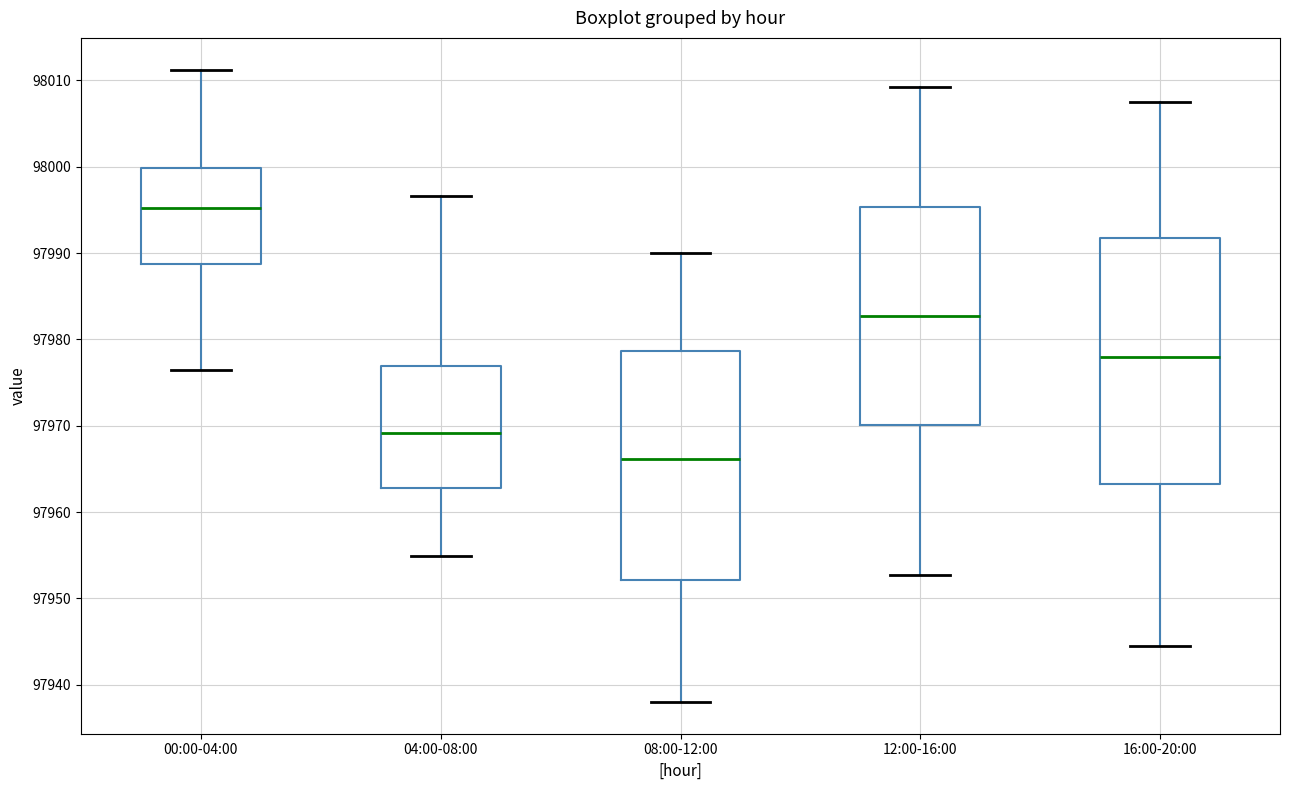

Where does the lower whisker of the box for 12:00-16:00 end on the y-axis? The values are not printed on the chart, so give them approximately, as read against the axis.

97953